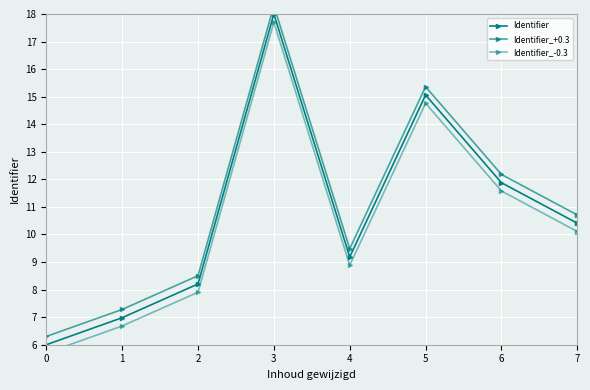

Rank the series by their maximum value, from highest to lowest.

Identifier_+0.3, Identifier, Identifier_-0.3